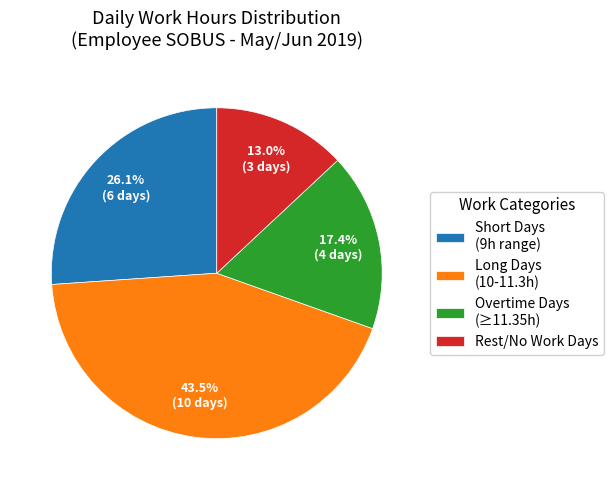

Rank the categories by value from highest to lowest.

Long Days (10-11.3h), Short Days (9h range), Overtime Days (≥11.35h), Rest/No Work Days